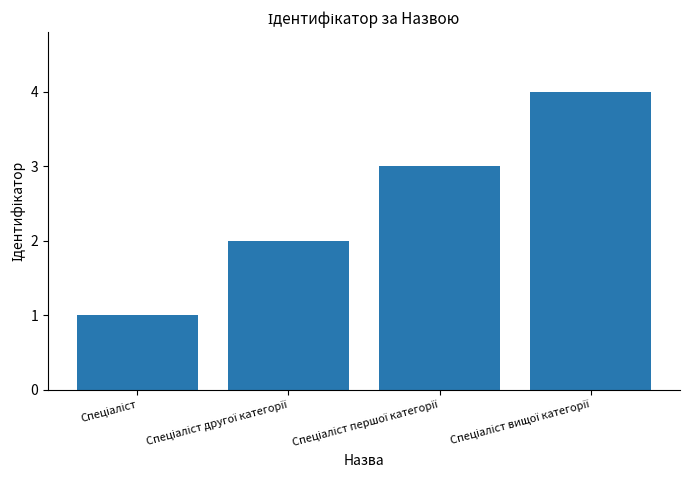

Count the number of data series in this chart.

1